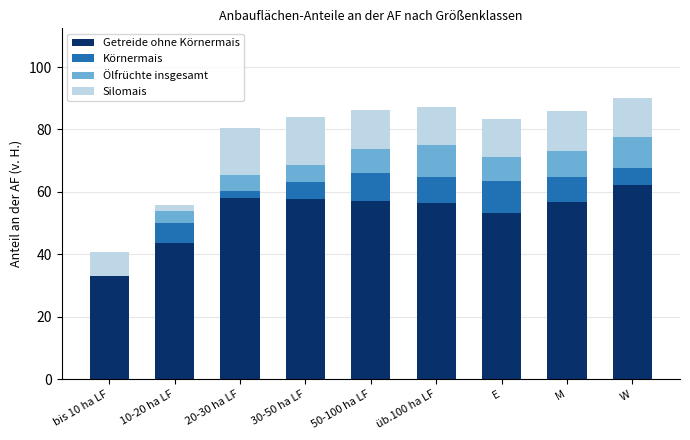

What is the average value of the Getreide ohne Körnermais series?

53.1